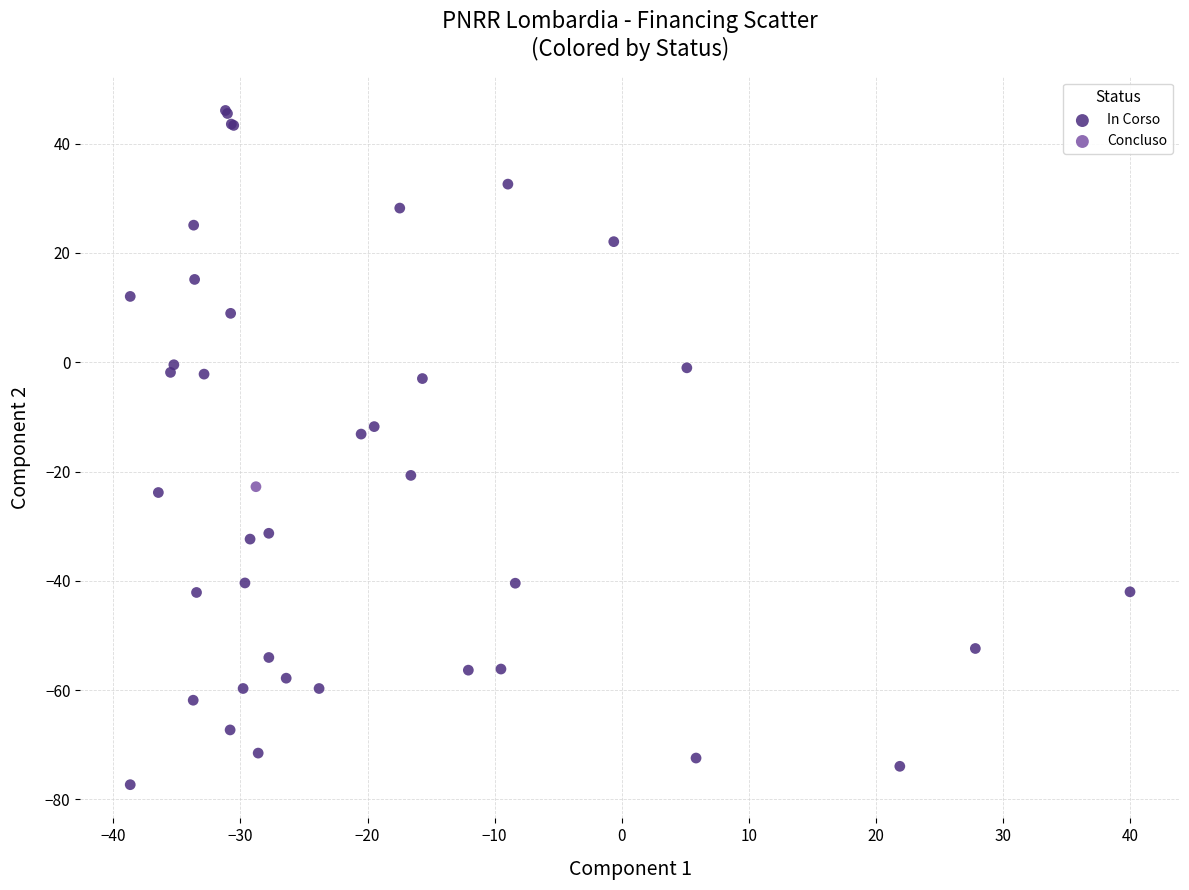

What are all the series names shown in the legend?

In Corso, Concluso